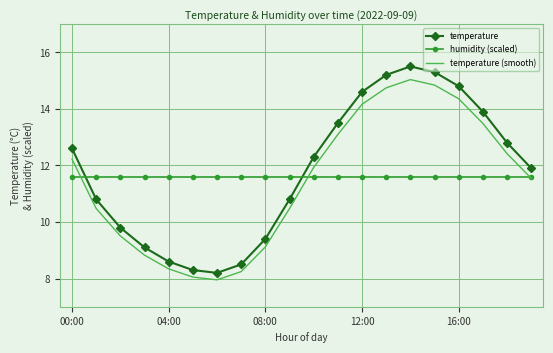

Which series has the widest spread of values?

temperature